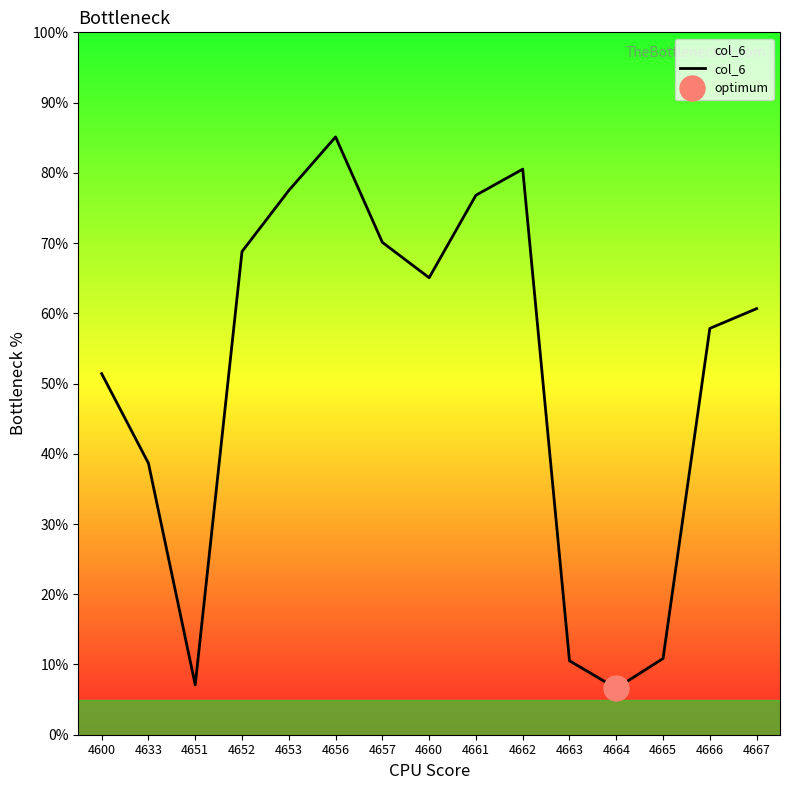

Approximately how many times larger is the value at 4660 compared to 4665?

6.0